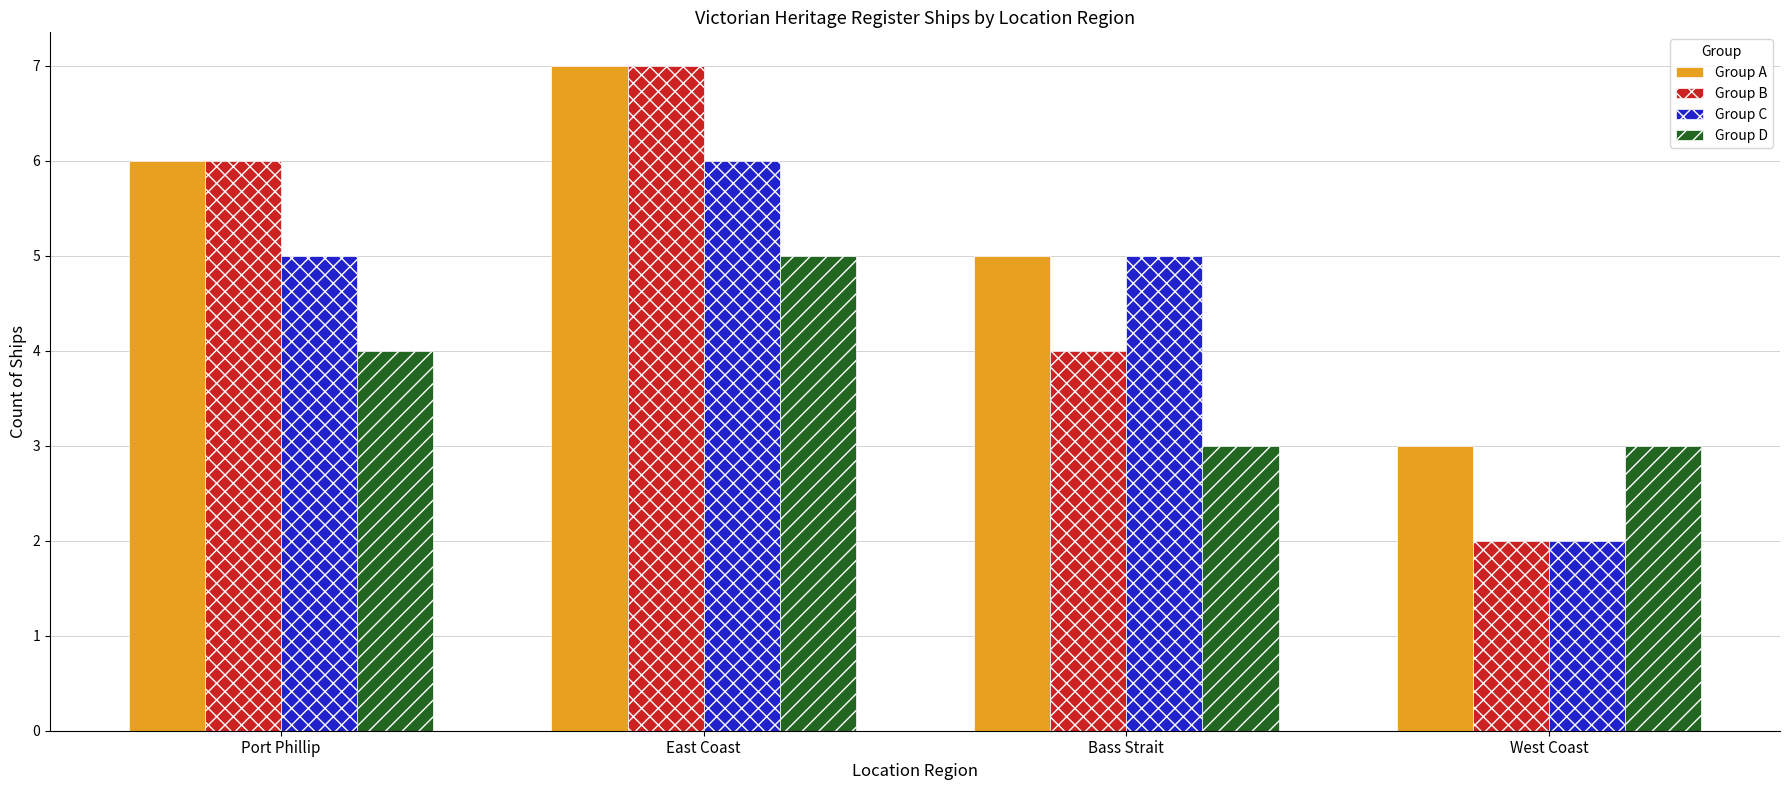

How many bars are there in total?

16